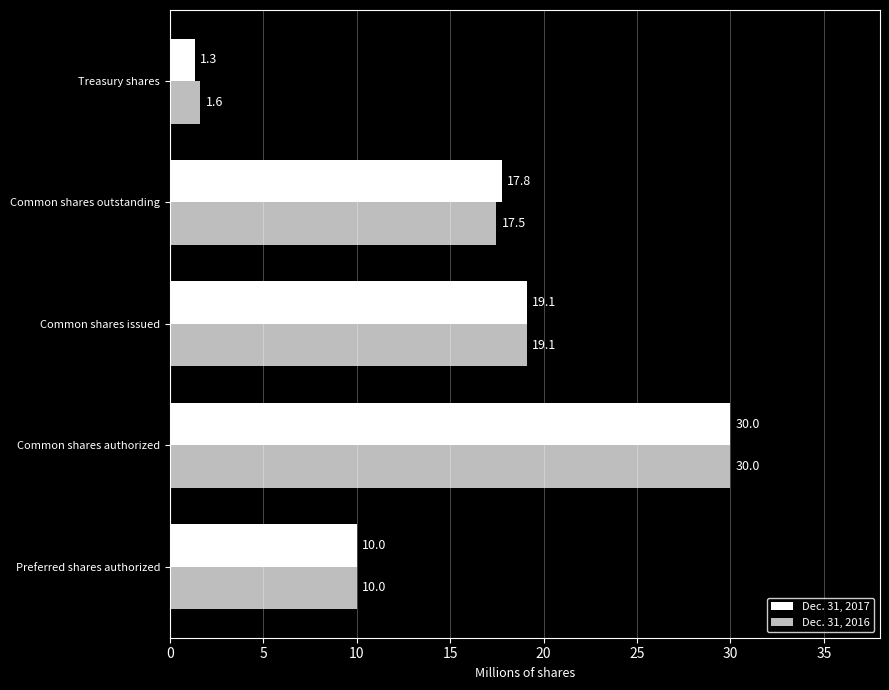

How many categories are shown in the chart?

5